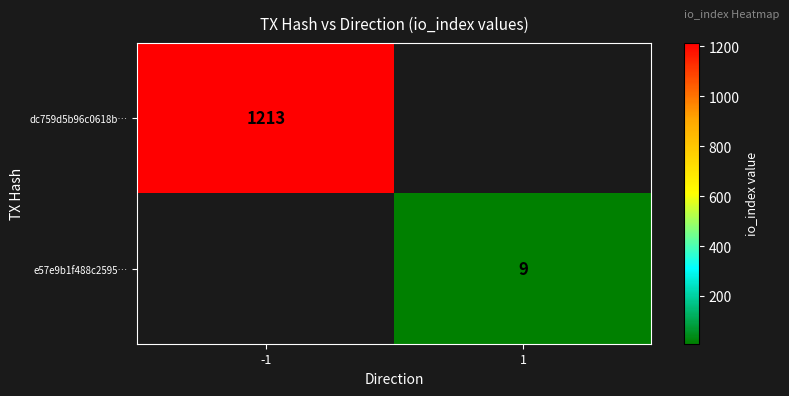

The e57e9b1f488c2595… series shows 9 at 1. True or false?

True